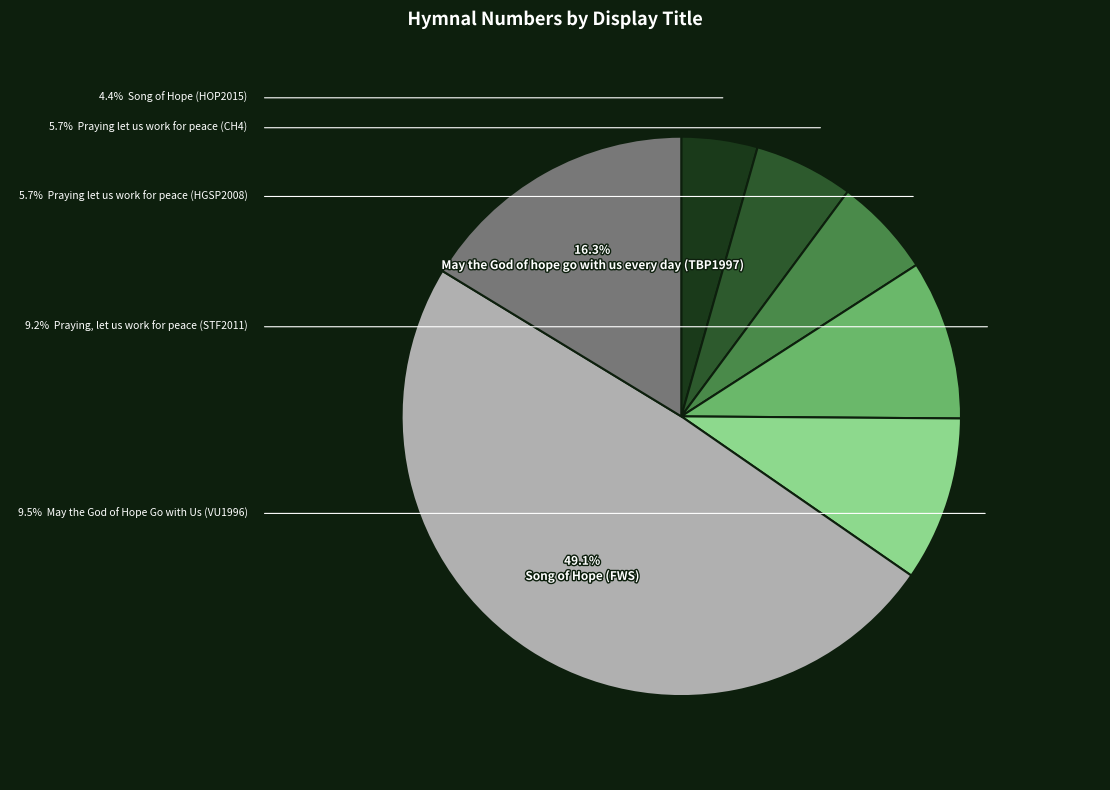

Does any single category account for the majority?

No